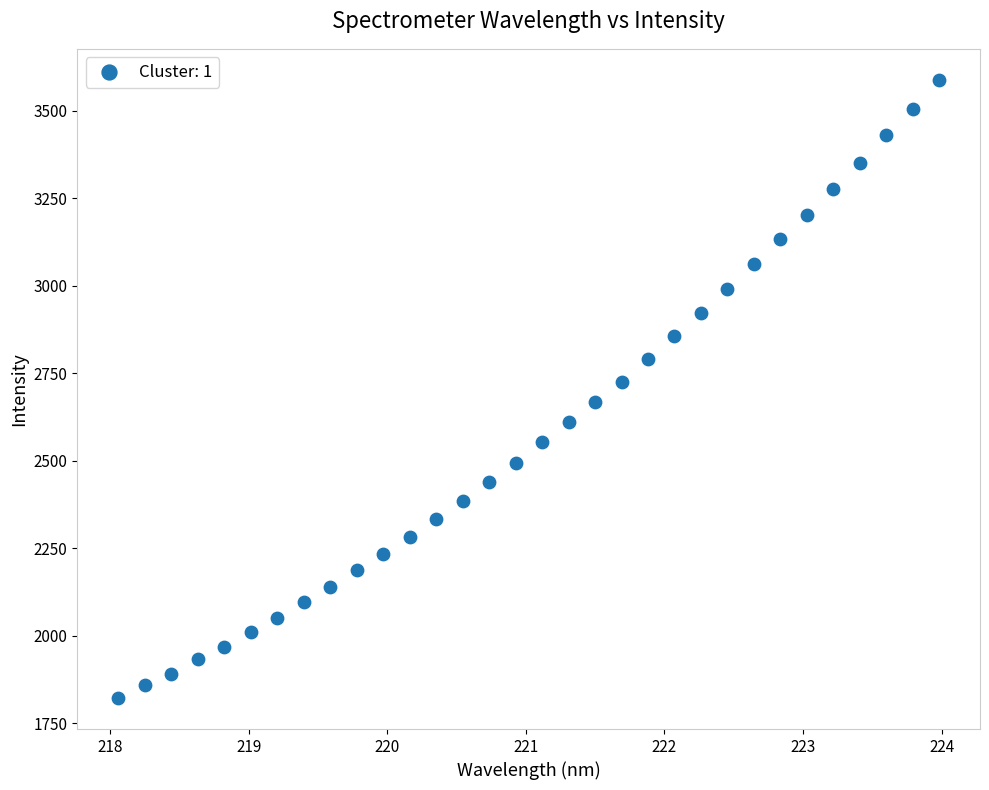

What is the range of Y values (max minus min)?

1765.9